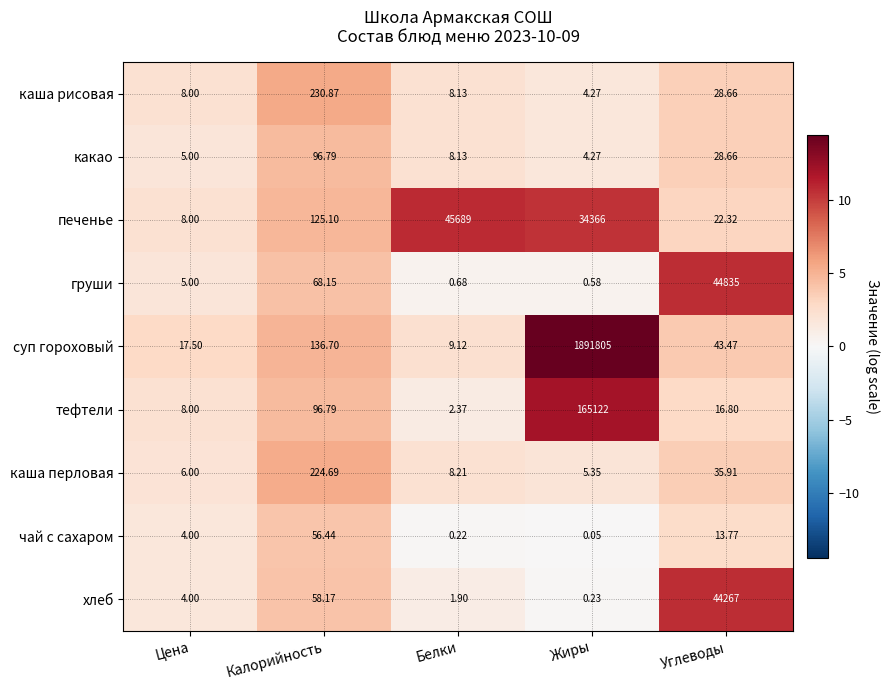

Which series has the largest total across all categories?

суп гороховый